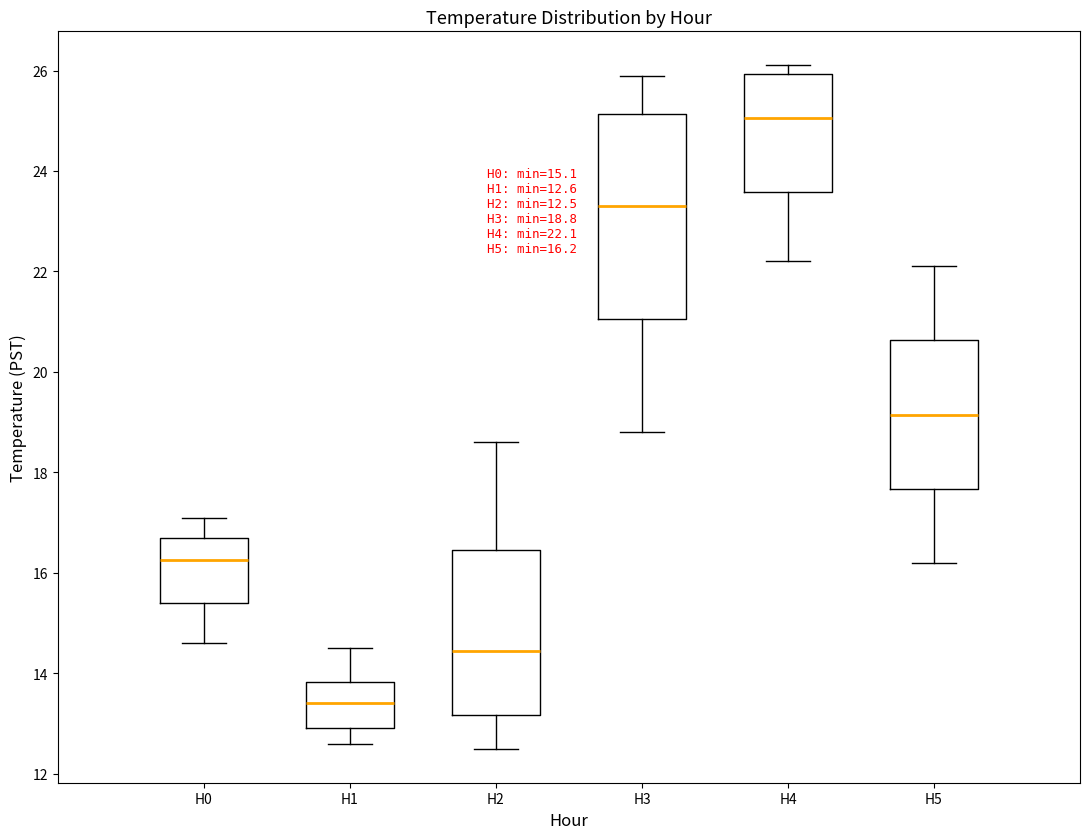

Which box's median line is the highest?

H4